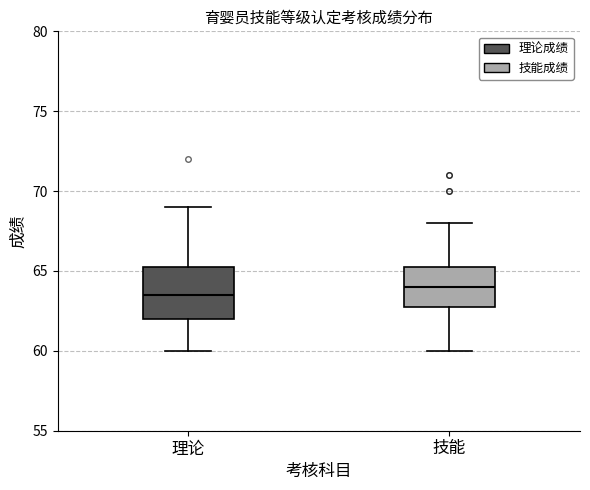

Reading left to right, transcribe this box plot: for each box, give where its median line is, the range the box spans, and where its two whiskers end, as read against the y-axis. The values are not printed on the chart, so give them approximately, as read against the axis.

理论: median 63.5, box 62.0 to 65.5, whiskers 60.0 to 69.0
技能: median 64.0, box 63.0 to 65.5, whiskers 60.0 to 68.0